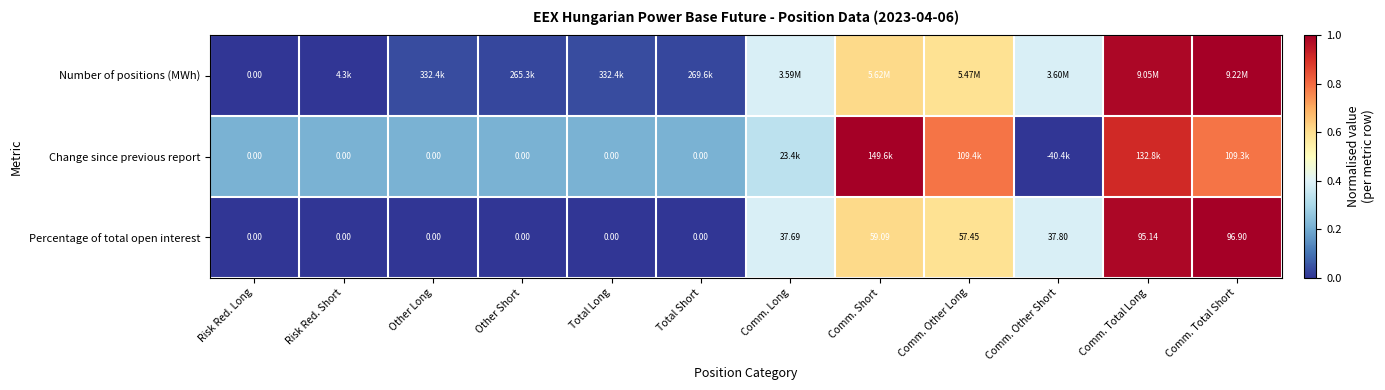

Where is Percentage of total open interest nearest to the value 48?

Comm. Other Long